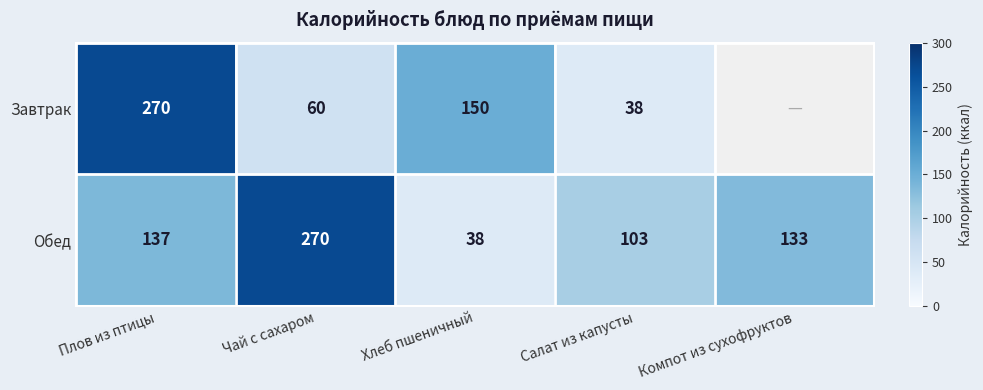

At which label does Обед reach its minimum?

Хлеб пшеничный